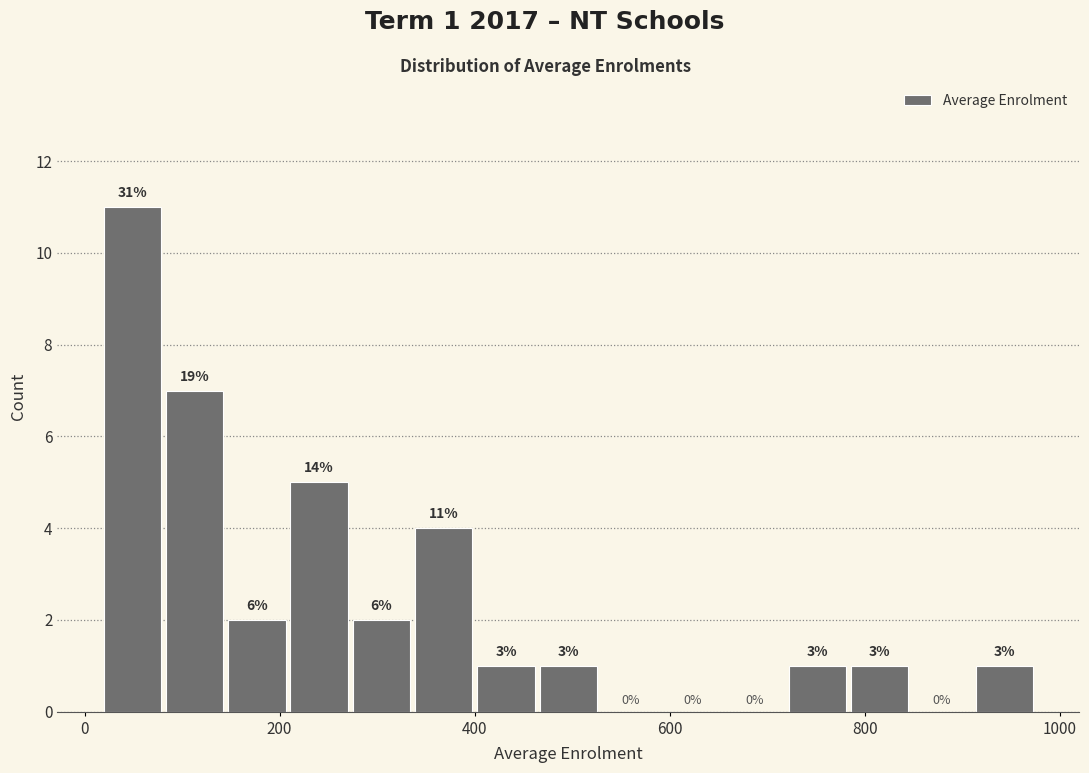

Read against the x-axis, roughly where is the centre of the tallest bar?

40